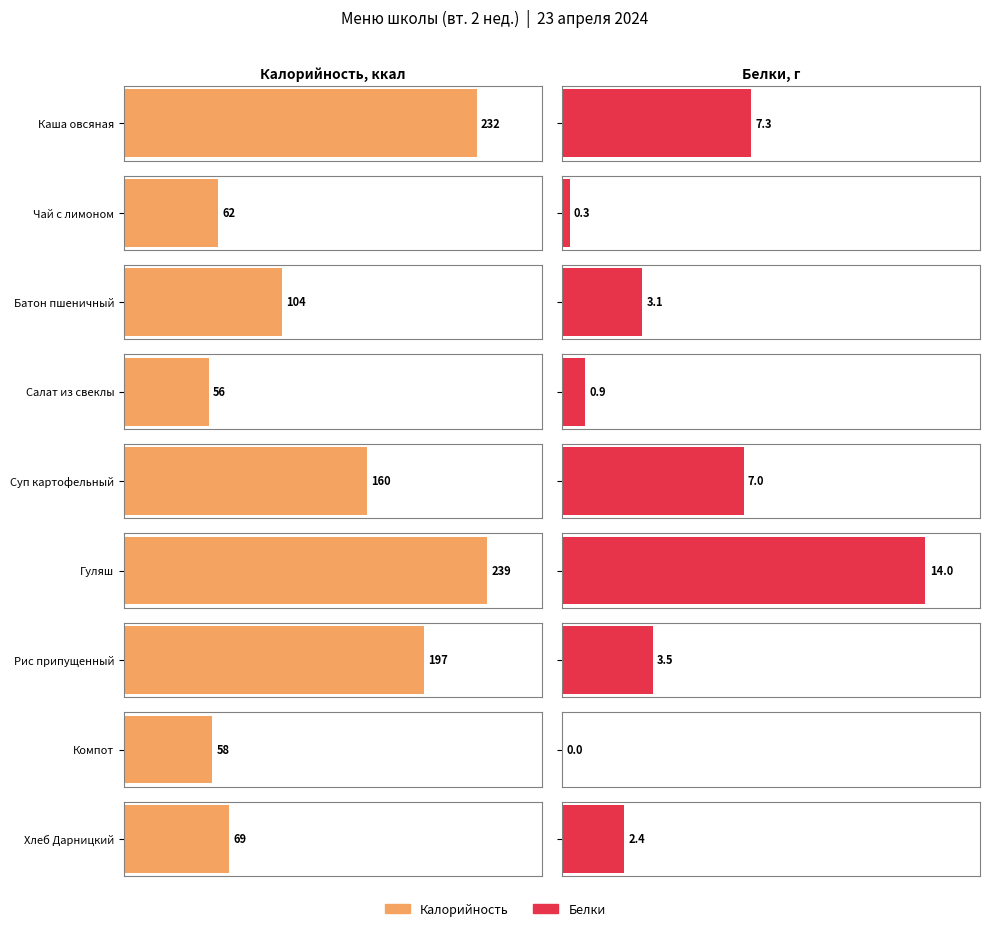

What is the value of the Калорийность bar at the 9th from the left?

69.0